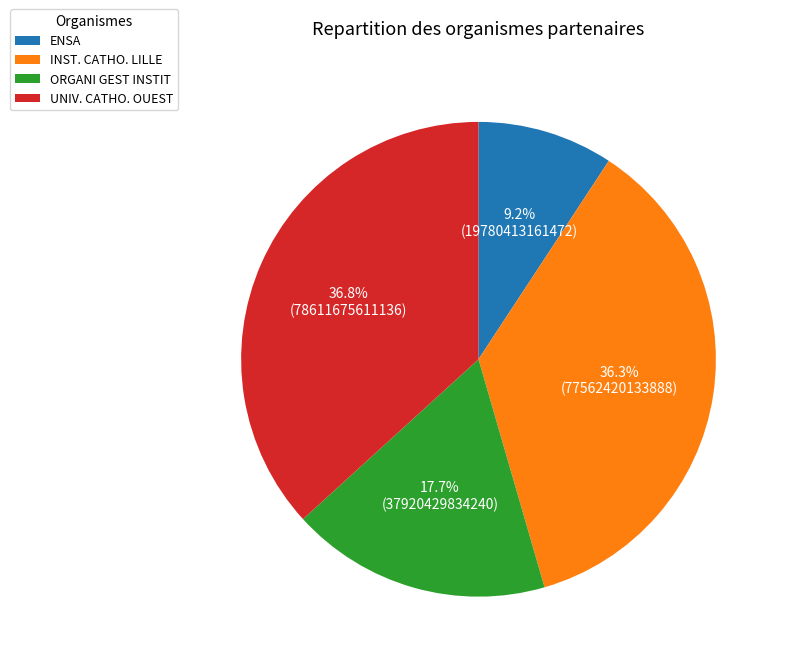

How many slices are in this pie chart?

4